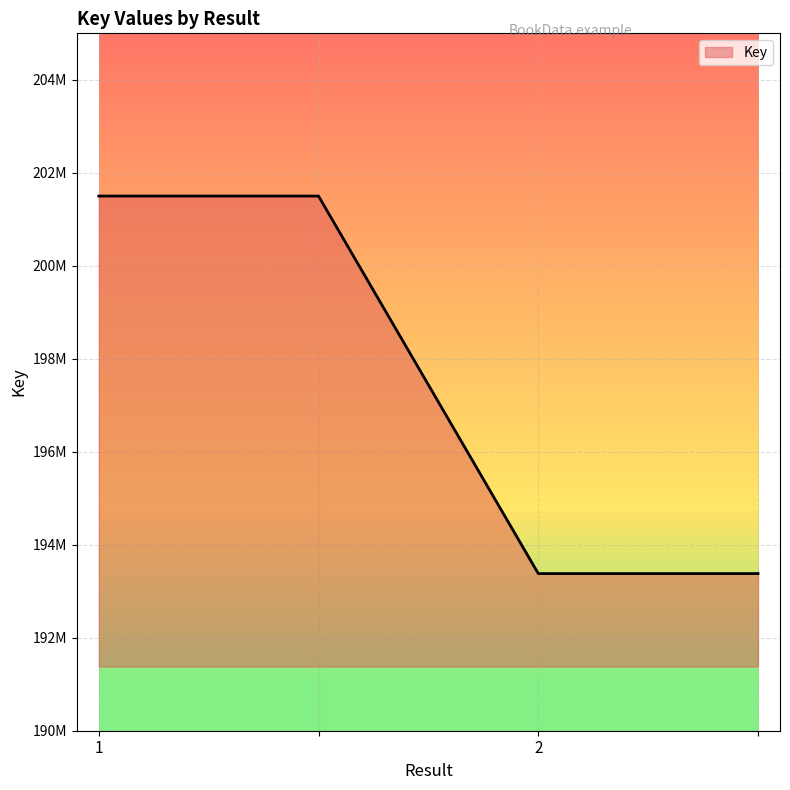

How many values are below 201499889?

2